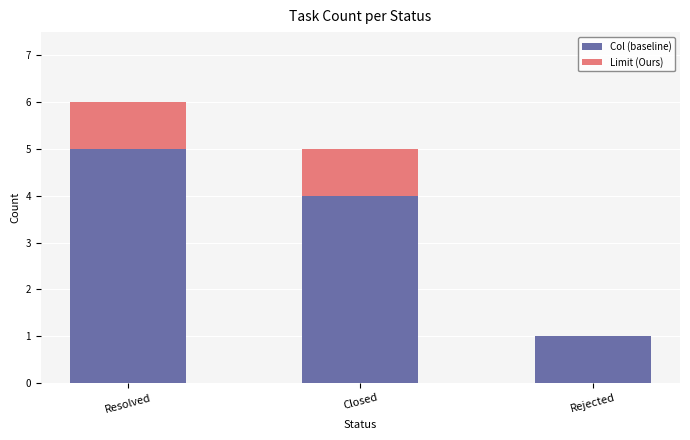

At which category is the sum across all series the highest?

Resolved